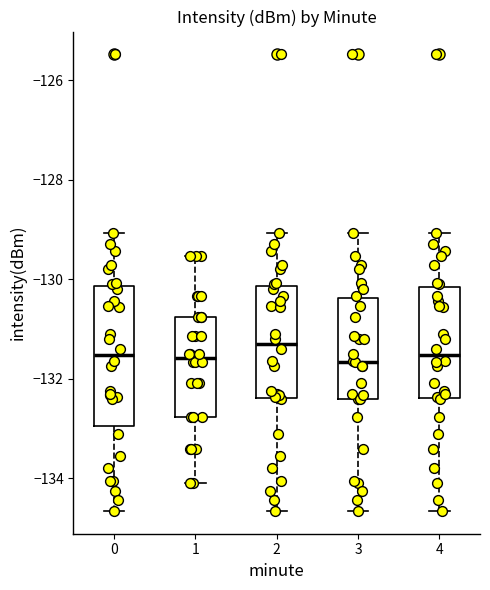

Which box is the tallest, from its lower edge to its upper edge?

0